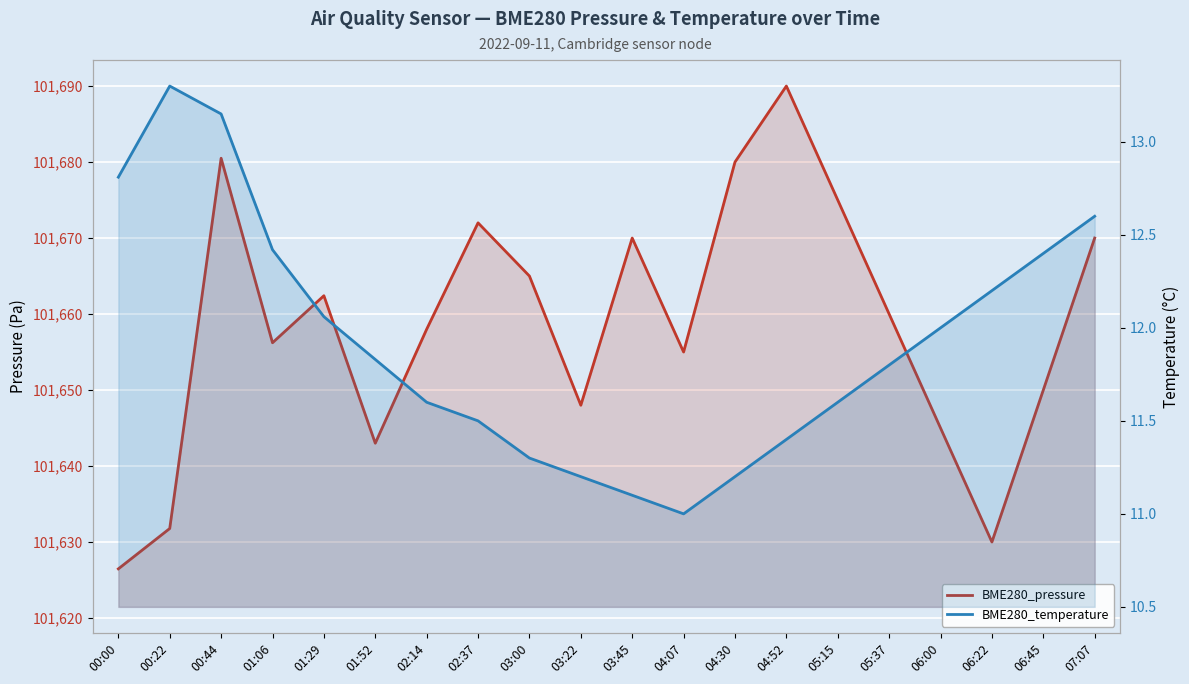

Between 00:22 and 01:52, which series saw the biggest shift?

BME280_pressure